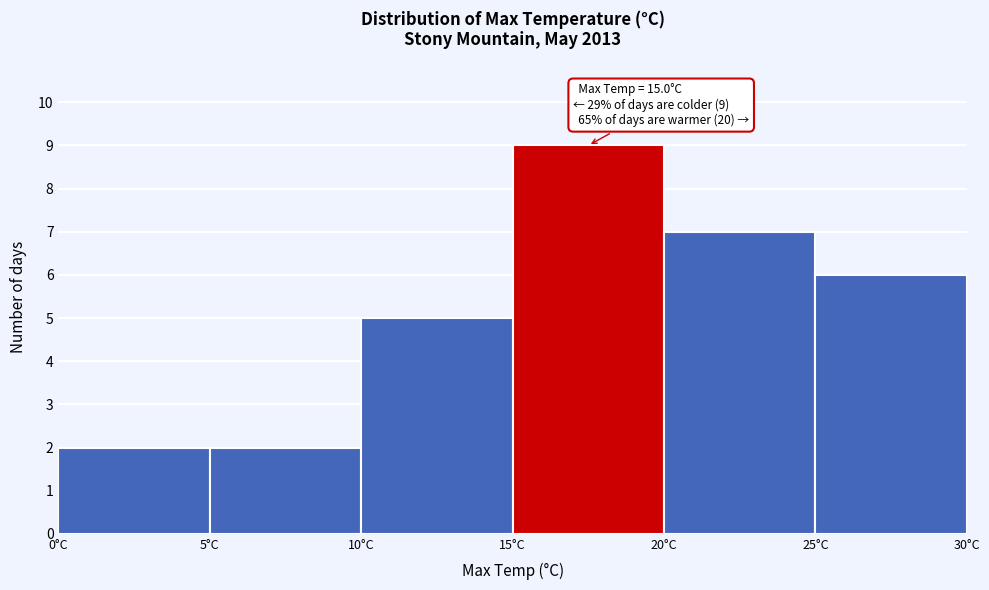

Which range on the x-axis has the tallest bar?

15 to 20